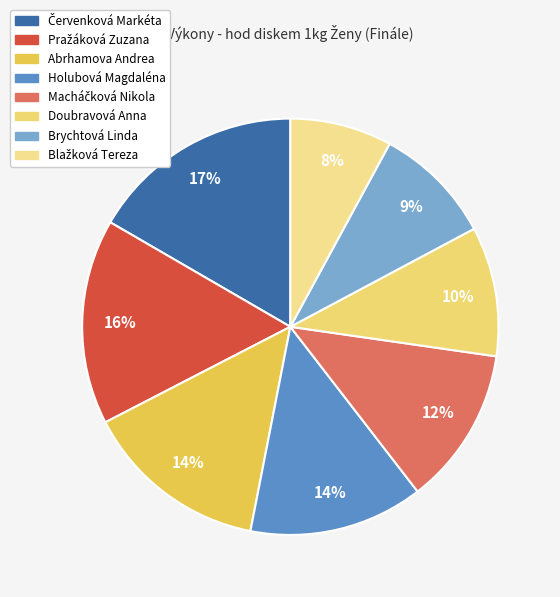

How many slices are in this pie chart?

8